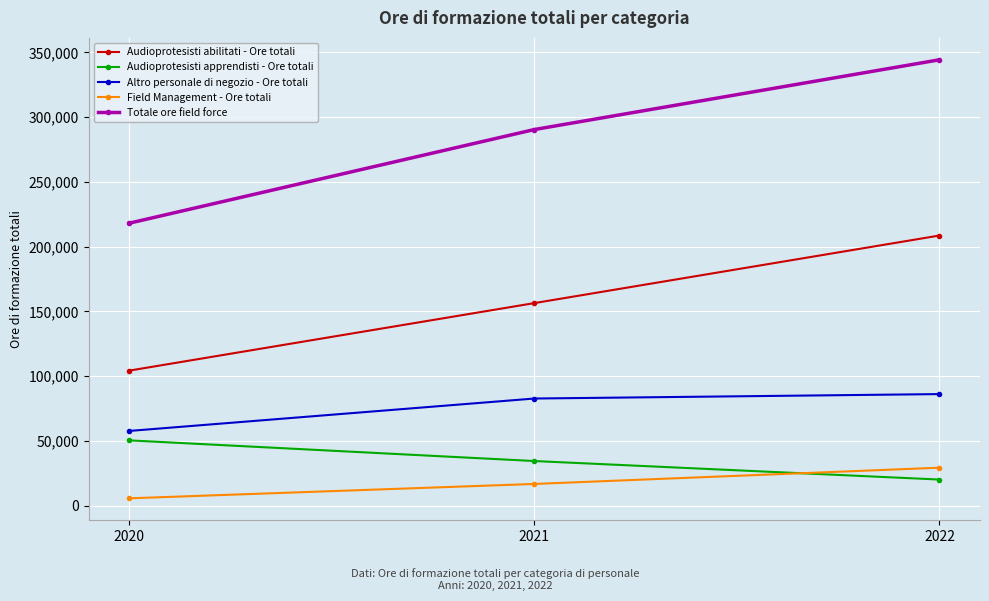

Does the chart have visible grid lines?

Yes